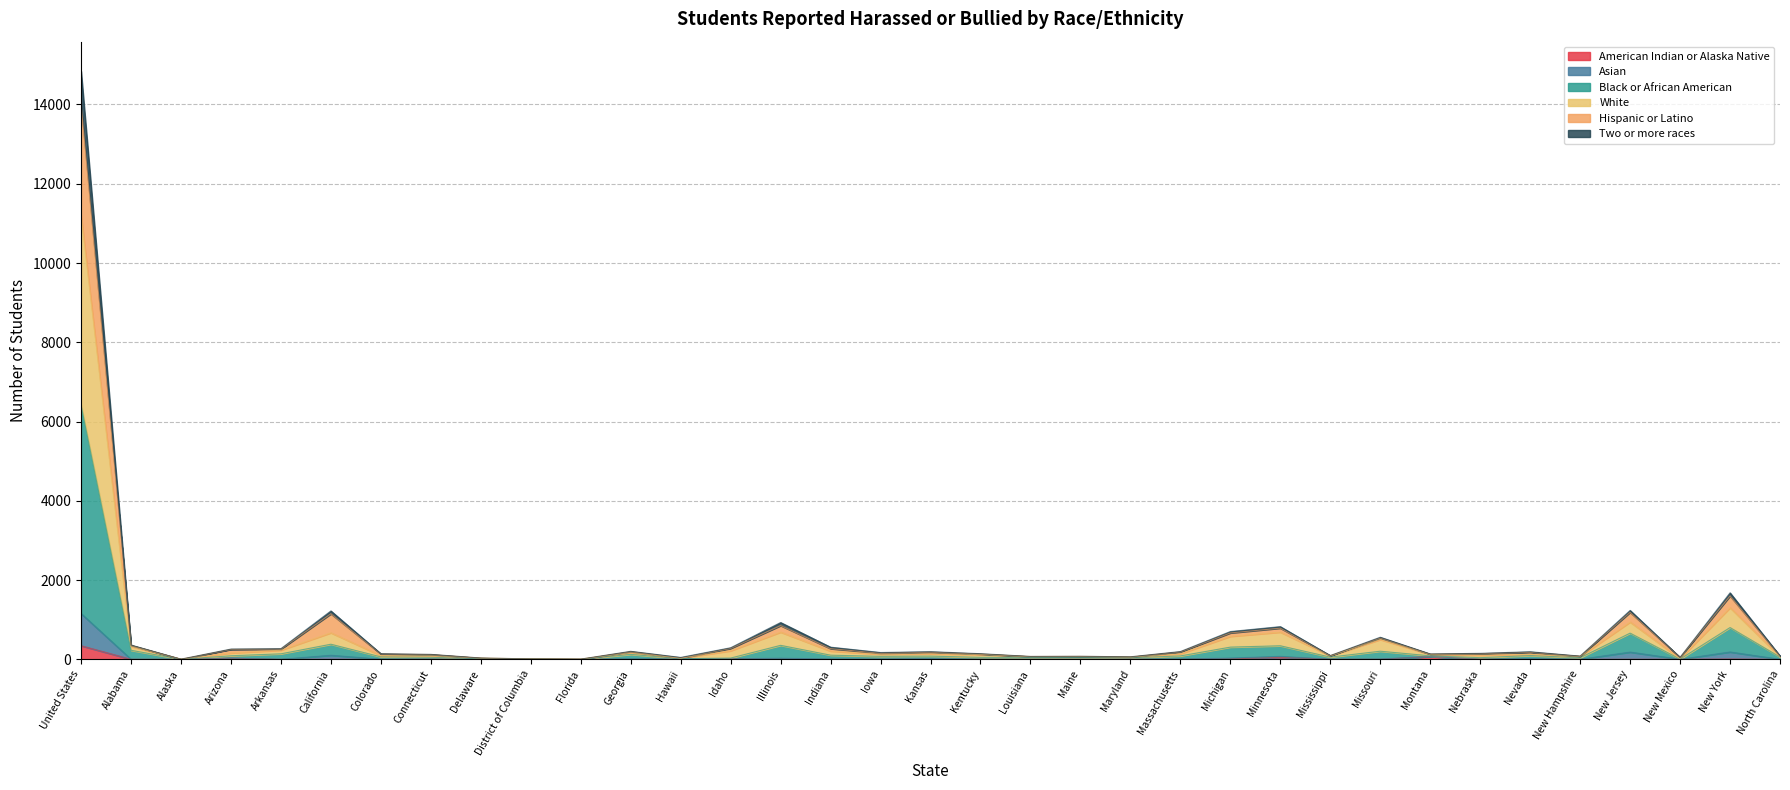

True or false: Black or African American has more than 2 points higher than both neighbors.

True